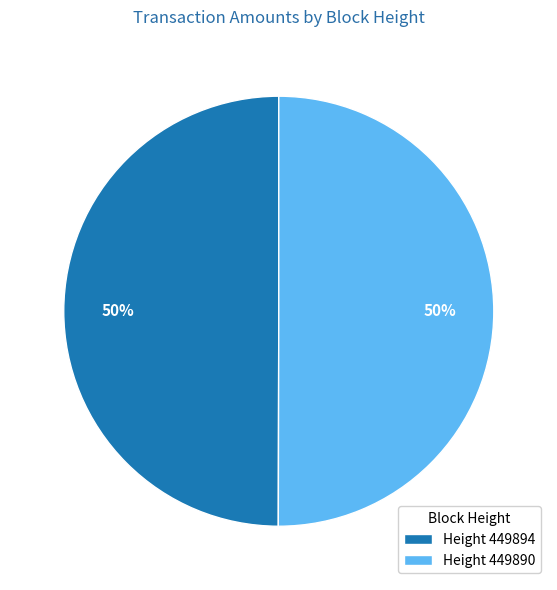

How many slices are in this pie chart?

2